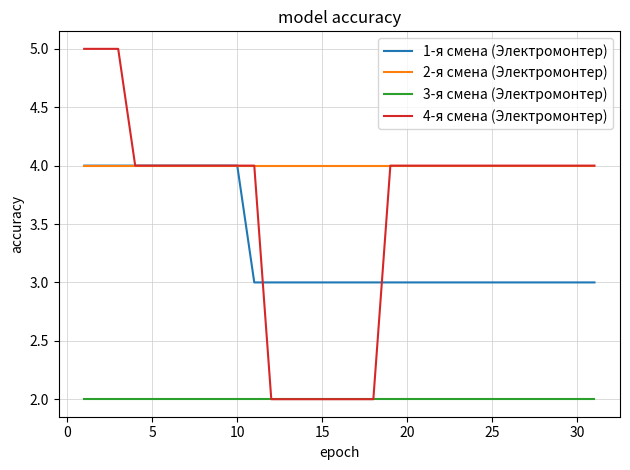

What is the maximum value shown in the chart?

5